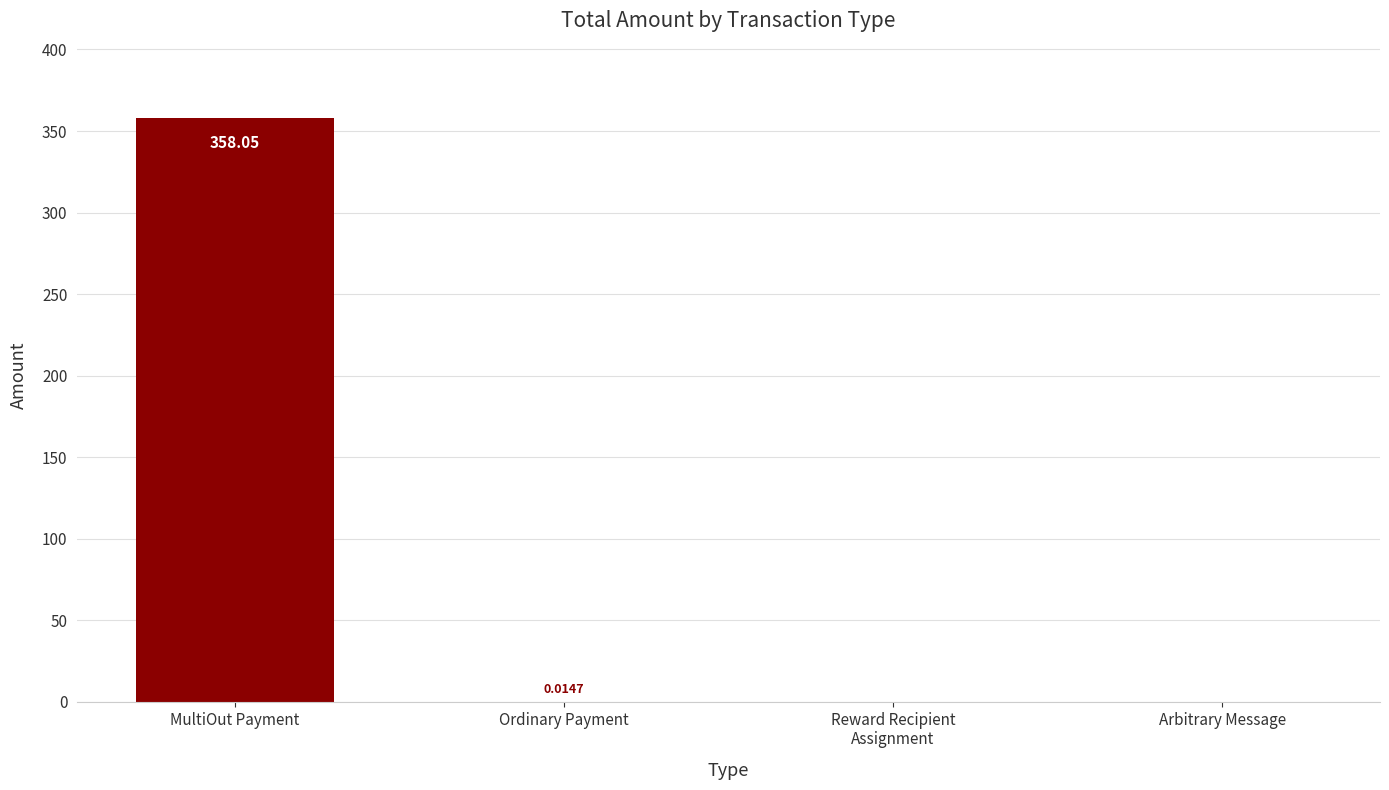

At which category does the chart reach its peak across all series?

MultiOut Payment